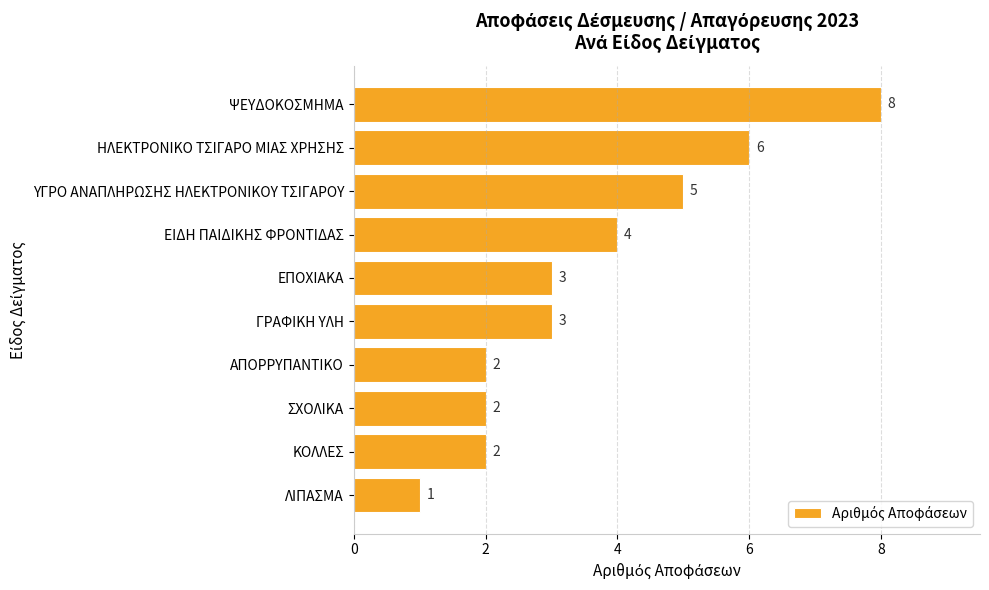

Which category has the lowest value across all series?

ΛΙΠΑΣΜΑ